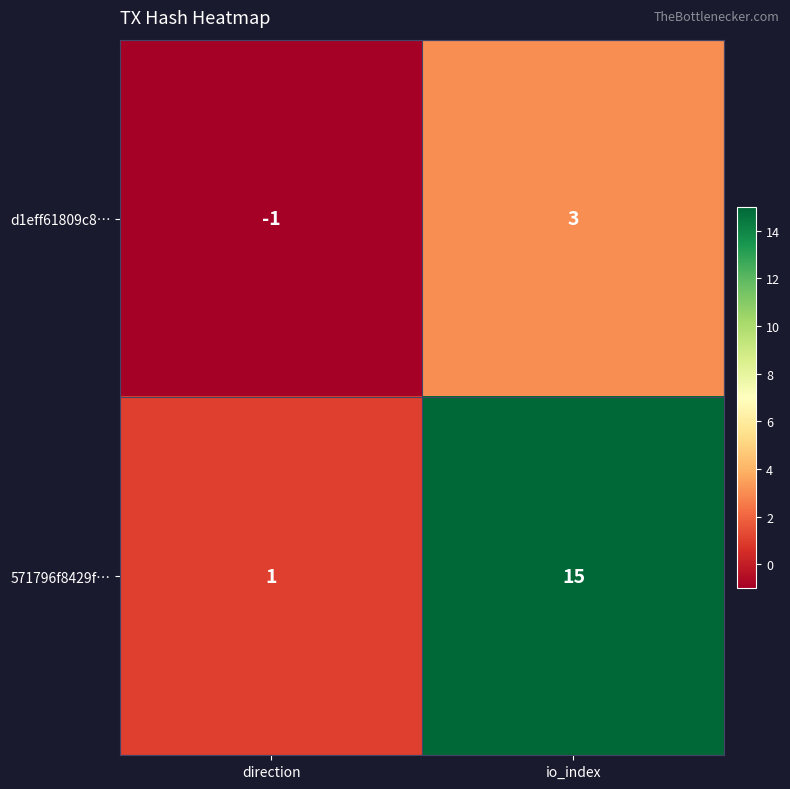

Reading left to right, what are all the values shown in this chart?

d1eff61809c8…: direction=-1	io_index=3
571796f8429f…: direction=1	io_index=15